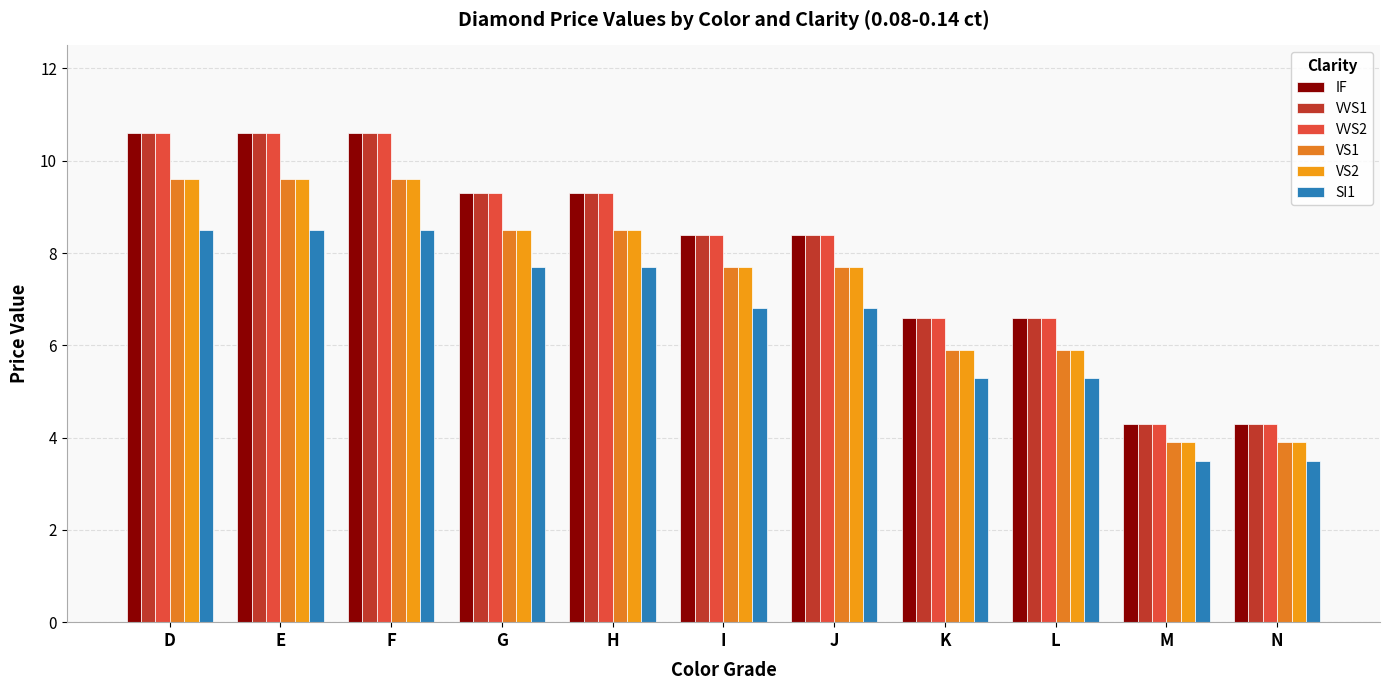

How many values in the VS2 series exceed 7?

7